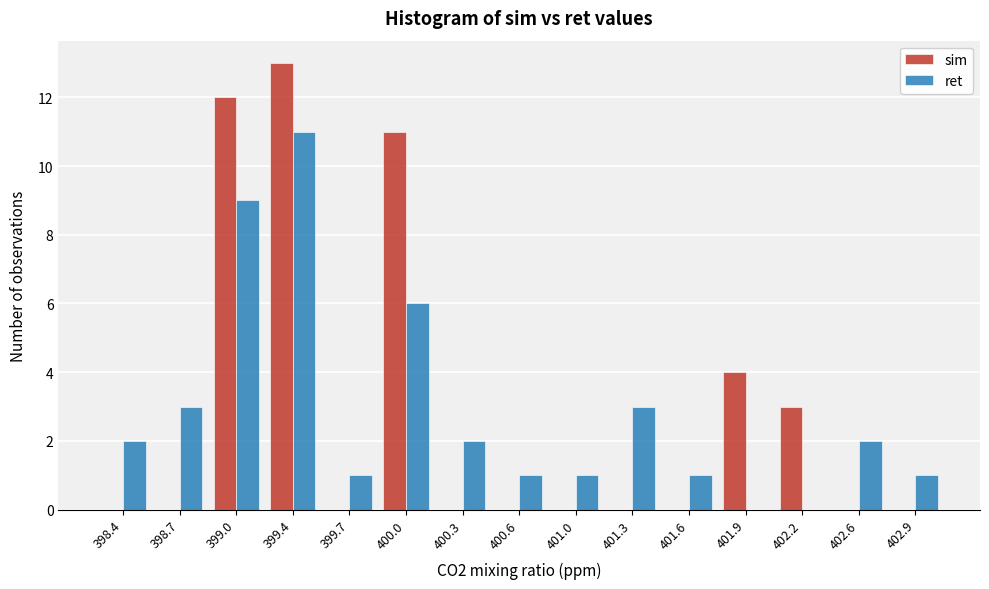

Reading left to right, list all the values displayed in this chart.

sim: 398.4=0	398.7=0	399.0=12	399.4=13	399.7=0	400.0=11	400.3=0	400.6=0	401.0=0	401.3=0	401.6=0	401.9=4	402.2=3	402.6=0	402.9=0
ret: 398.4=2	398.7=3	399.0=9	399.4=11	399.7=1	400.0=6	400.3=2	400.6=1	401.0=1	401.3=3	401.6=1	401.9=0	402.2=0	402.6=2	402.9=1